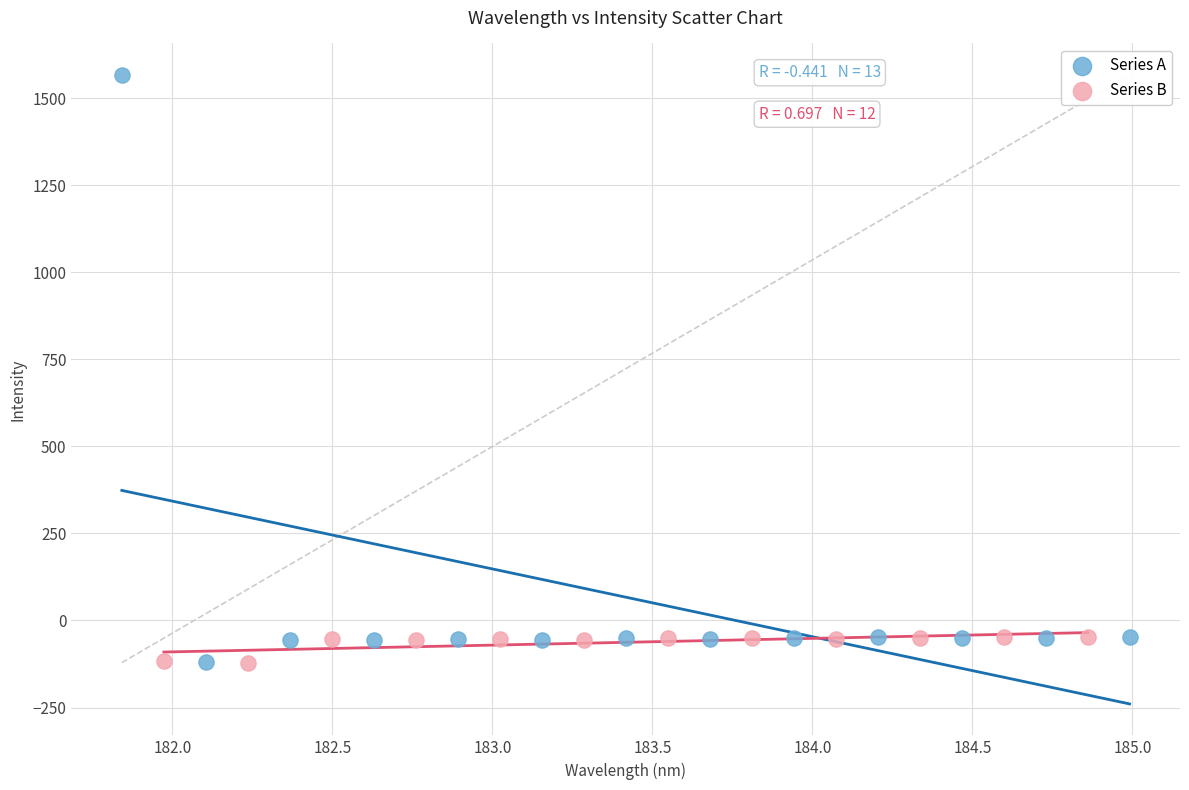

Which series contains the highest Y value?

Series A